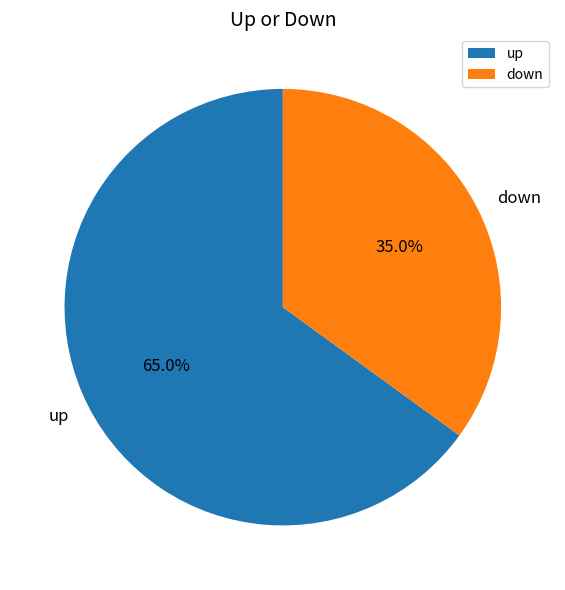

Which slice is the smallest?

down